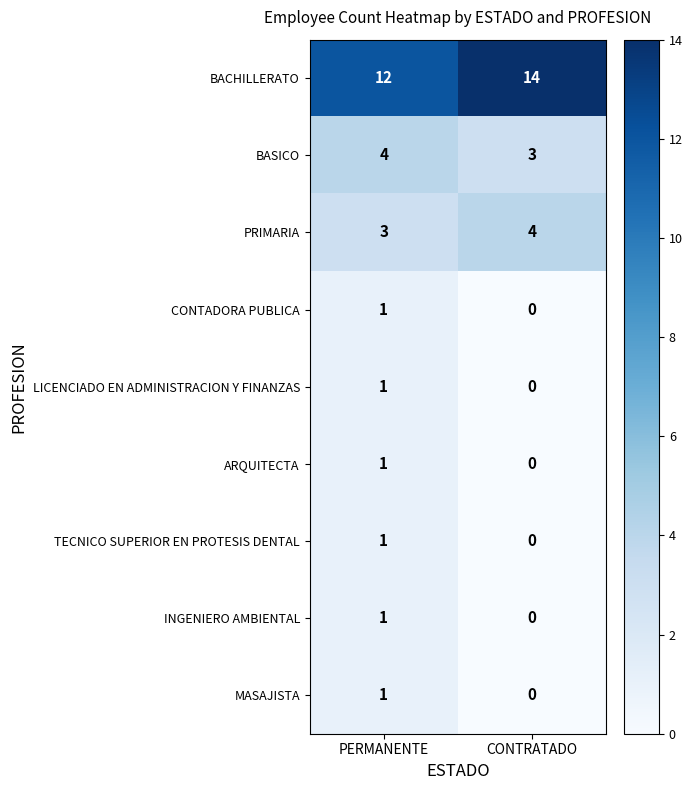

Is it true that LICENCIADO EN ADMINISTRACION Y FINANZAS equals 1 at PERMANENTE?

True